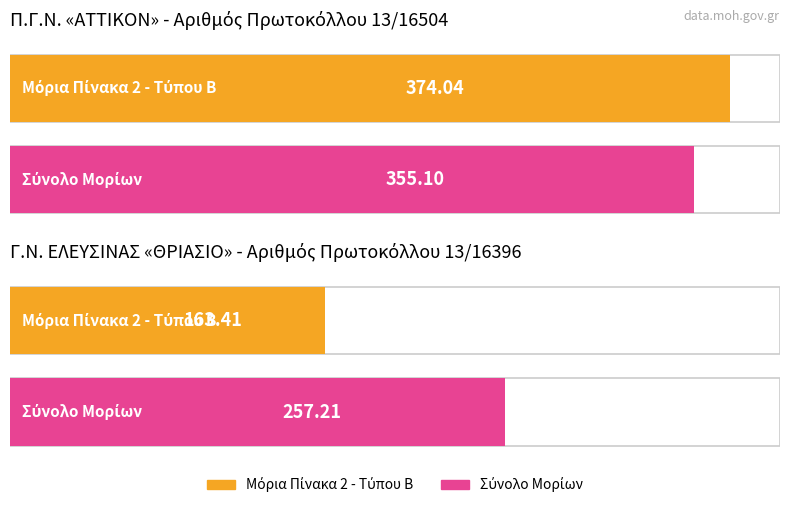

What are all the series names shown in the legend?

Μόρια Πίνακα 2 - Τύπου Β, Σύνολο Μορίων